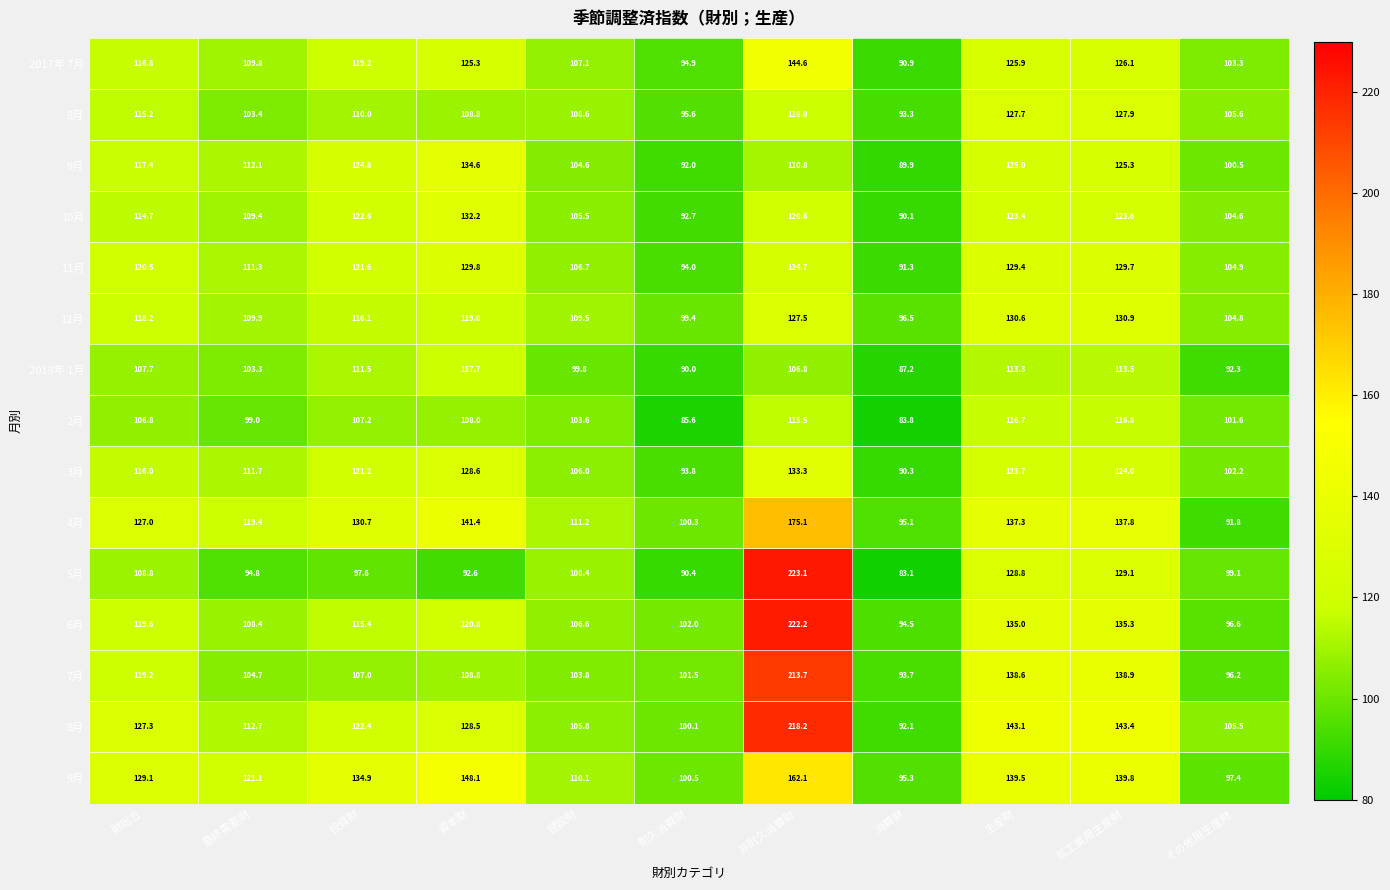

At how many categories does at least one series exceed 160?

1